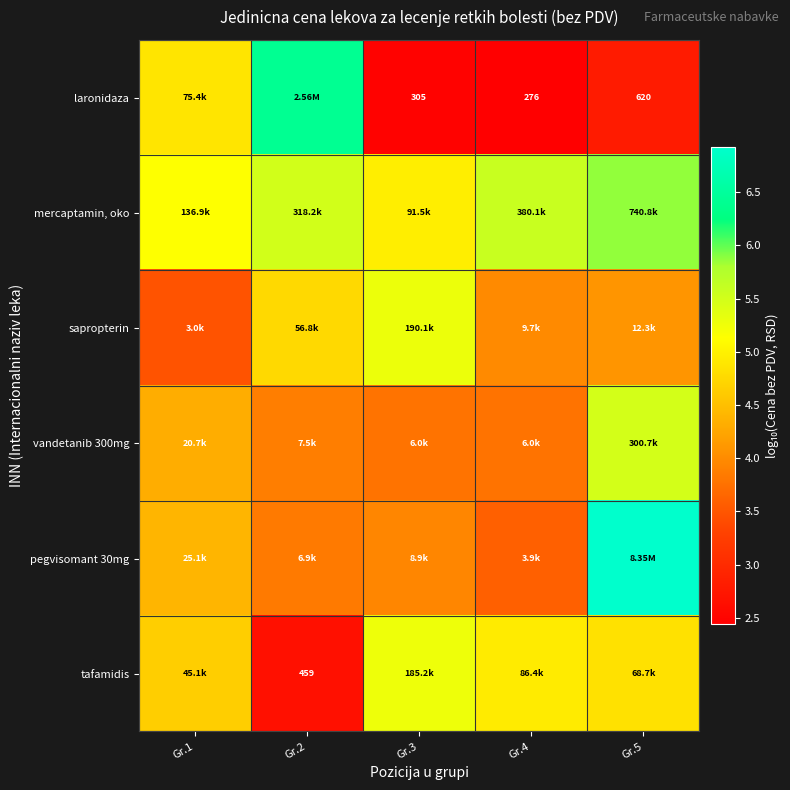

The value of mercaptamin, oko at Gr.2 is 1.4. True or false?

False